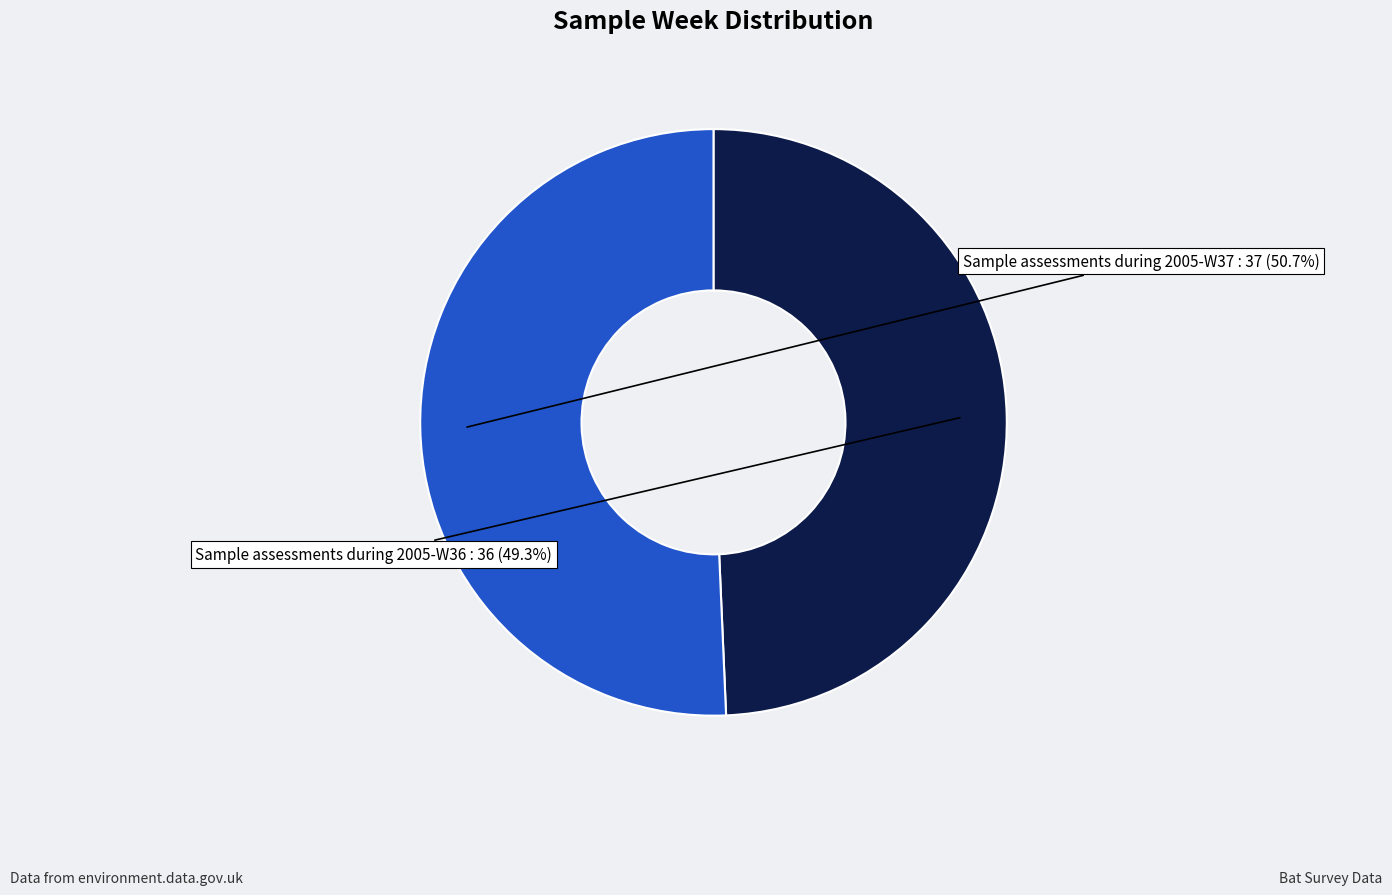

What percentage is NOT represented by Sample assessments during 2005-W37?

49.3%